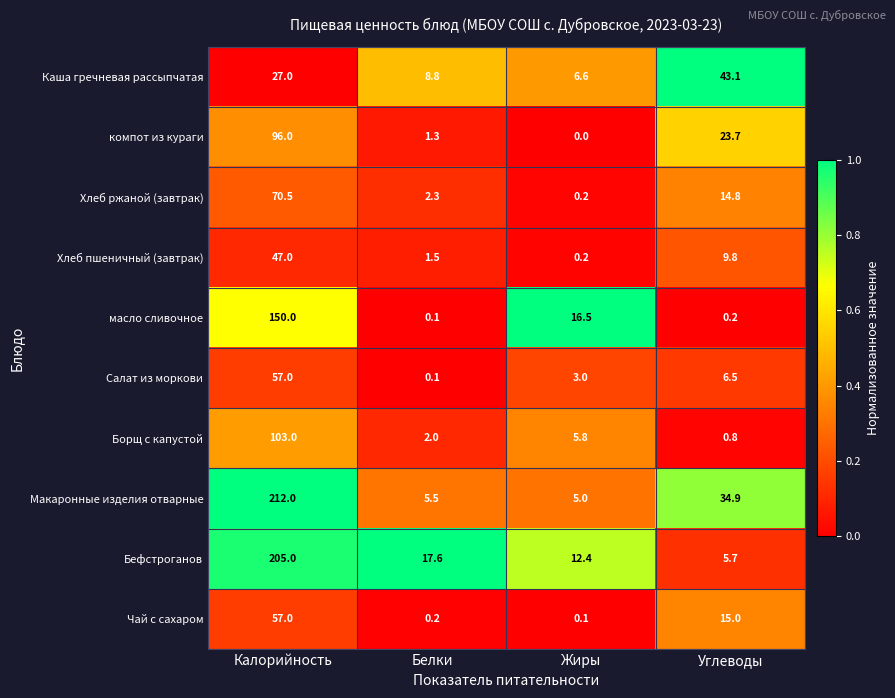

The value of Салат из моркови at Калорийность is 39.0. True or false?

False